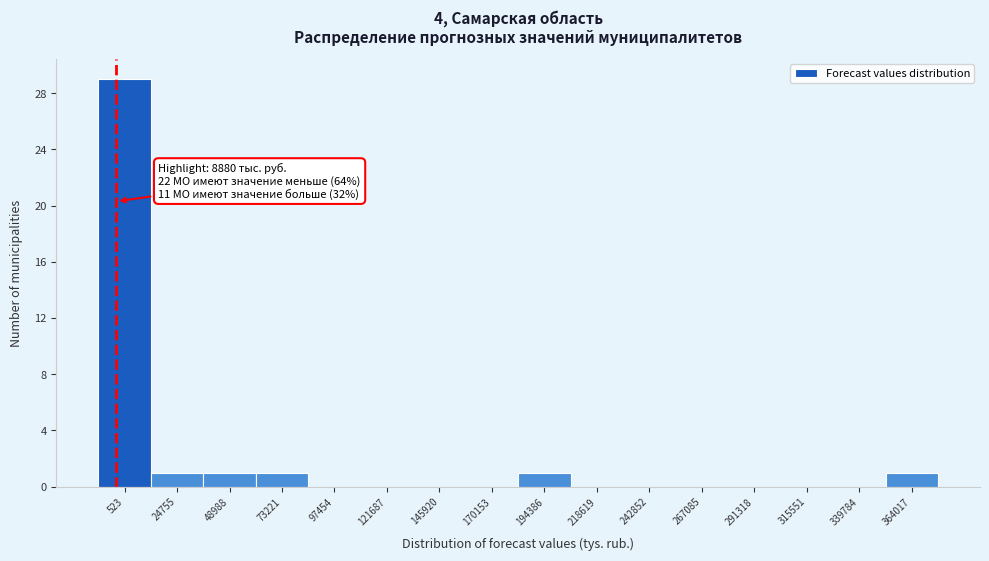

Reading left to right, what are all the values shown in this chart?

523=29	24755=1	48988=1	73221=1	97454=0	121687=0	145920=0	170153=0	194386=1	218619=0	242852=0	267085=0	291318=0	315551=0	339784=0	364017=1